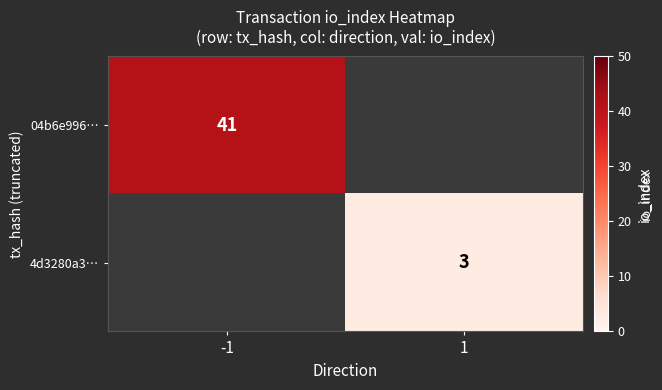

The 4d3280a3… series shows 3 at 1. True or false?

True